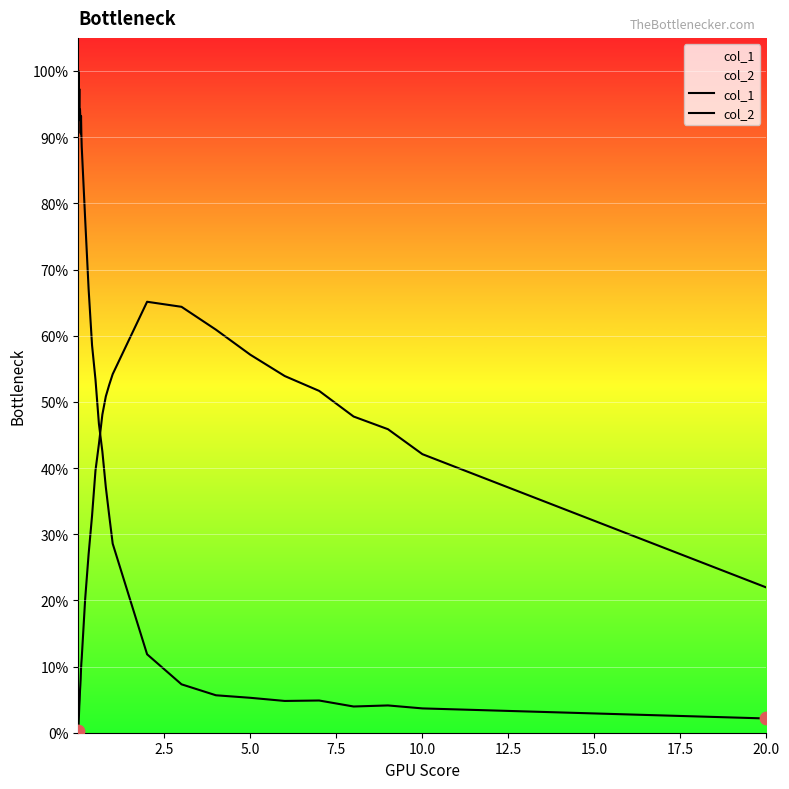

Which series reaches the maximum Y coordinate?

col_1